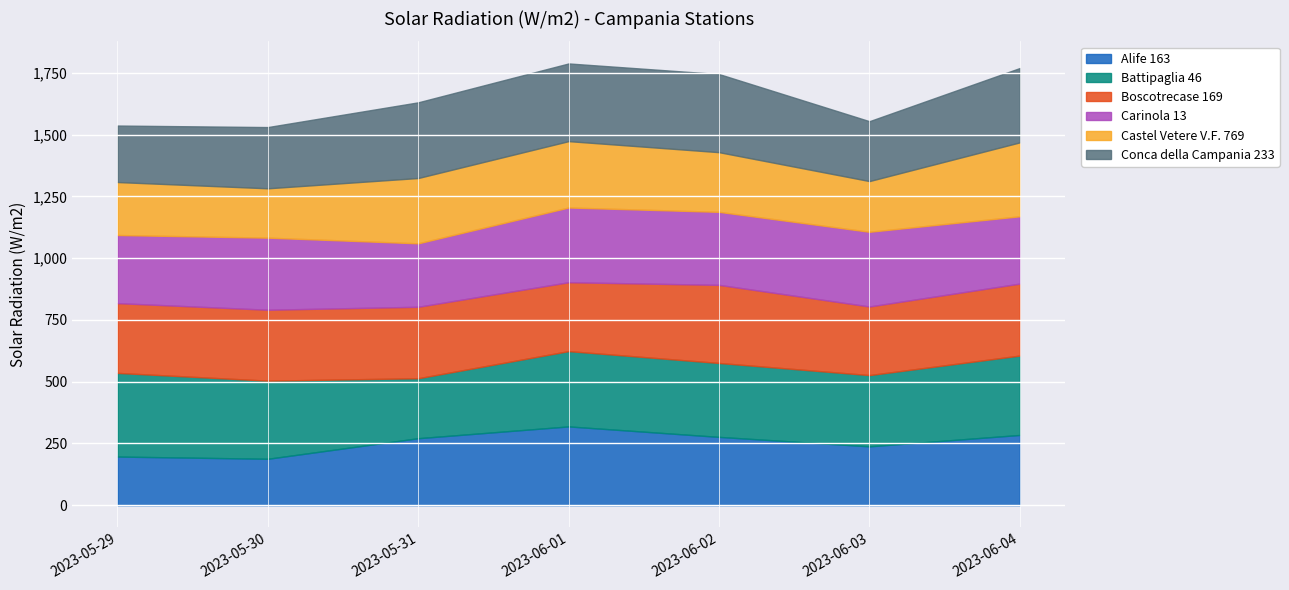

Where do Battipaglia 46 and Alife 163 first cross each other?

2023-05-30 and 2023-05-31